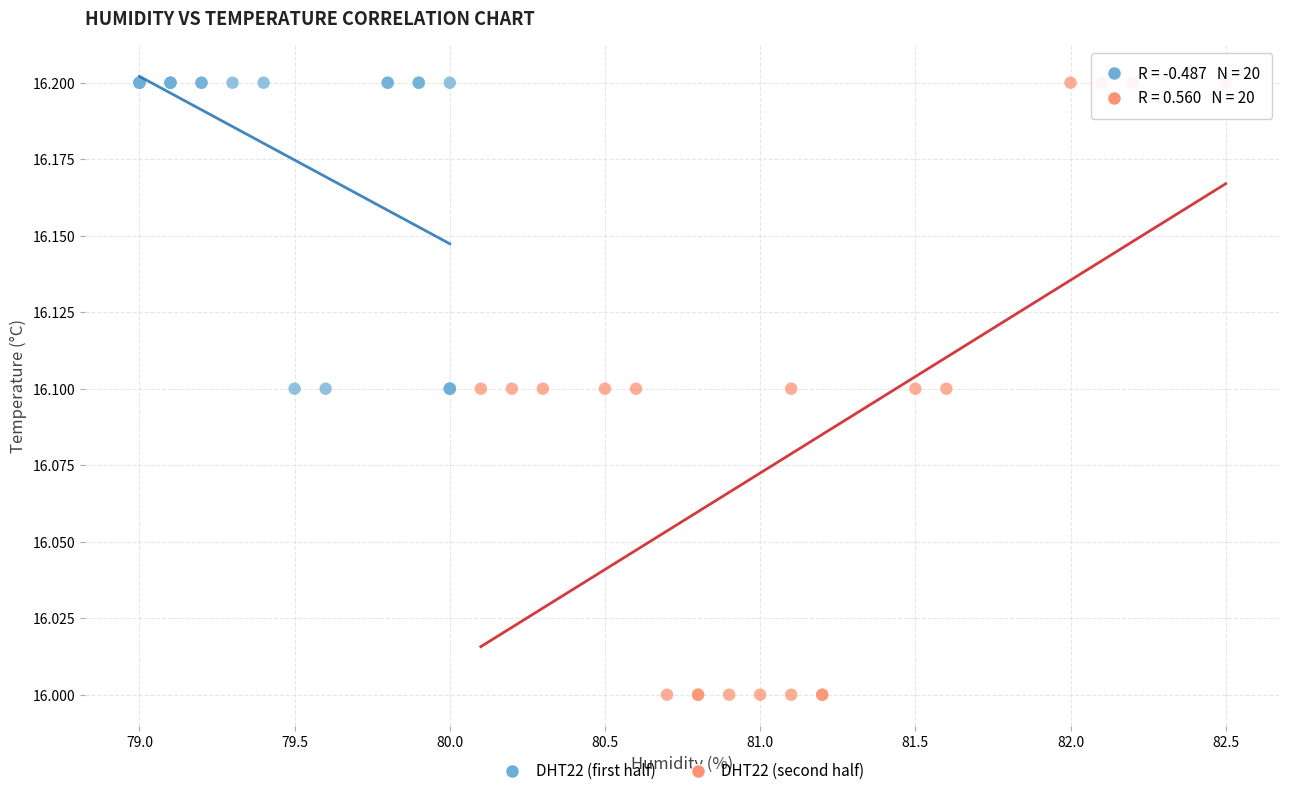

Which series contains the lowest Y value?

DHT22 (second half)